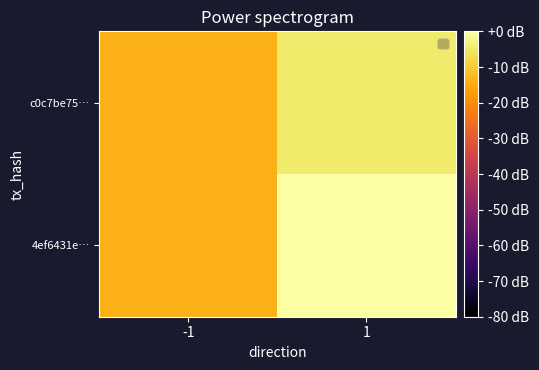

Reading right to left, list all the values displayed in this chart.

4ef6431e…: 1=0.0	-1=-14.0
c0c7be75…: 1=-4.4	-1=-14.0